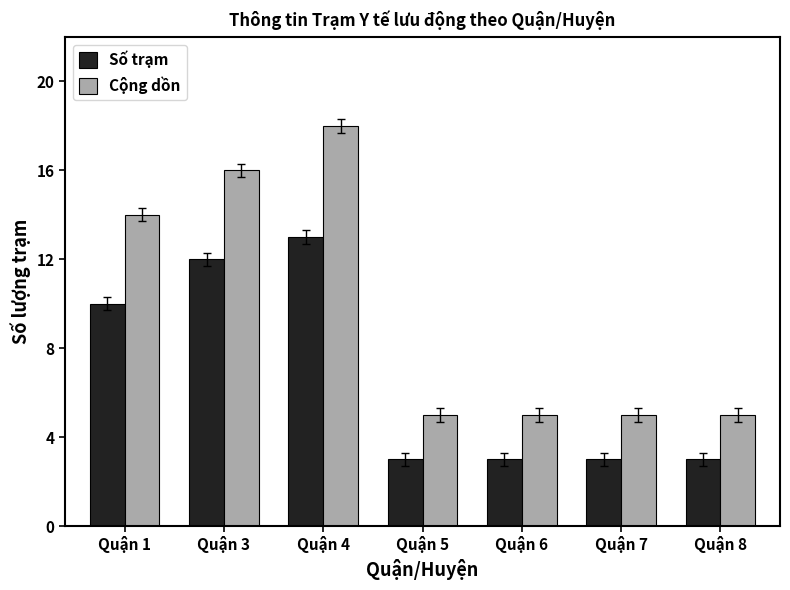

What are all the series names shown in the legend?

Số trạm, Cộng dồn